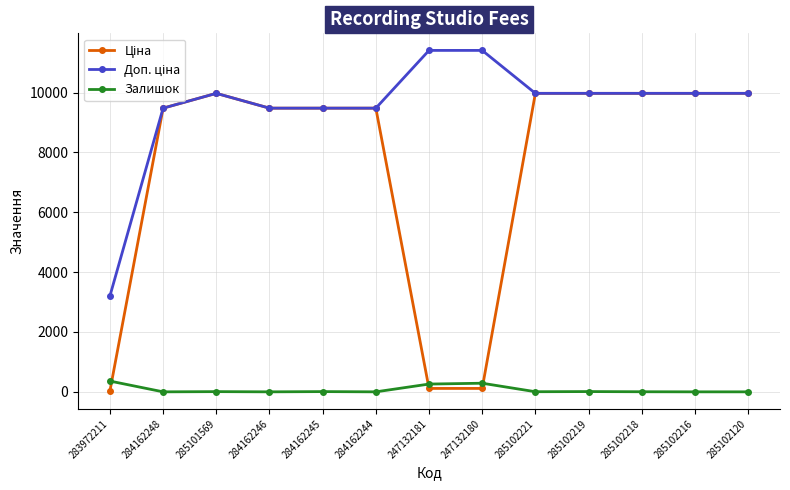

What is the label of the 10th point from the left?

285102219